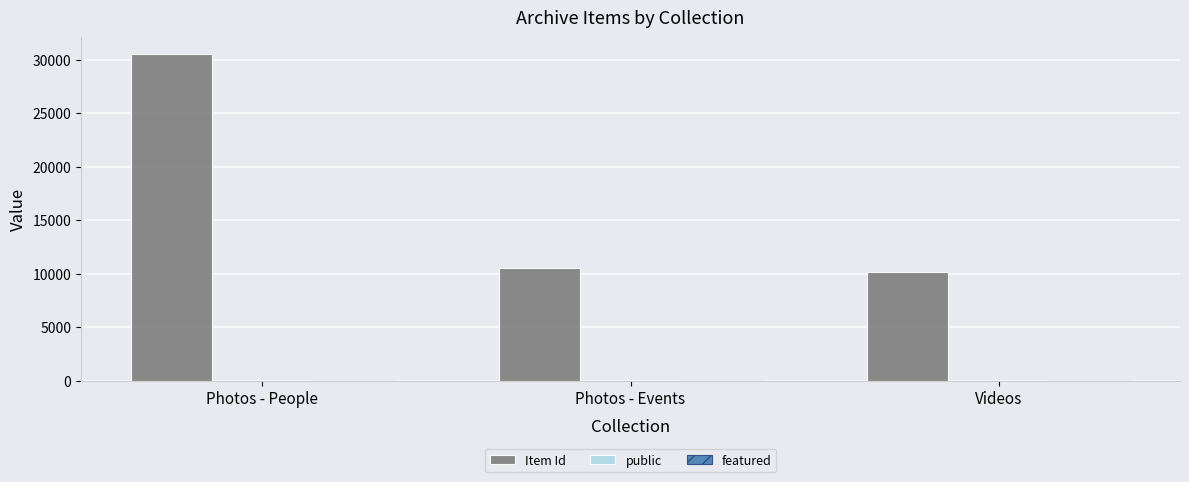

Between Photos - People and Photos - Events, which series saw the biggest shift?

Item Id